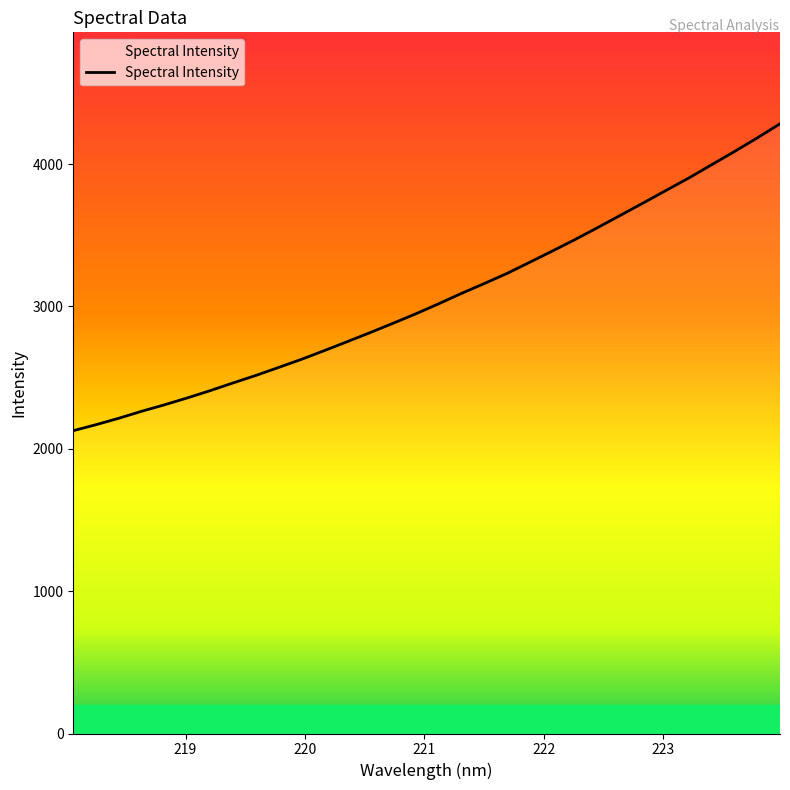

What is the greatest value displayed?

4282.4